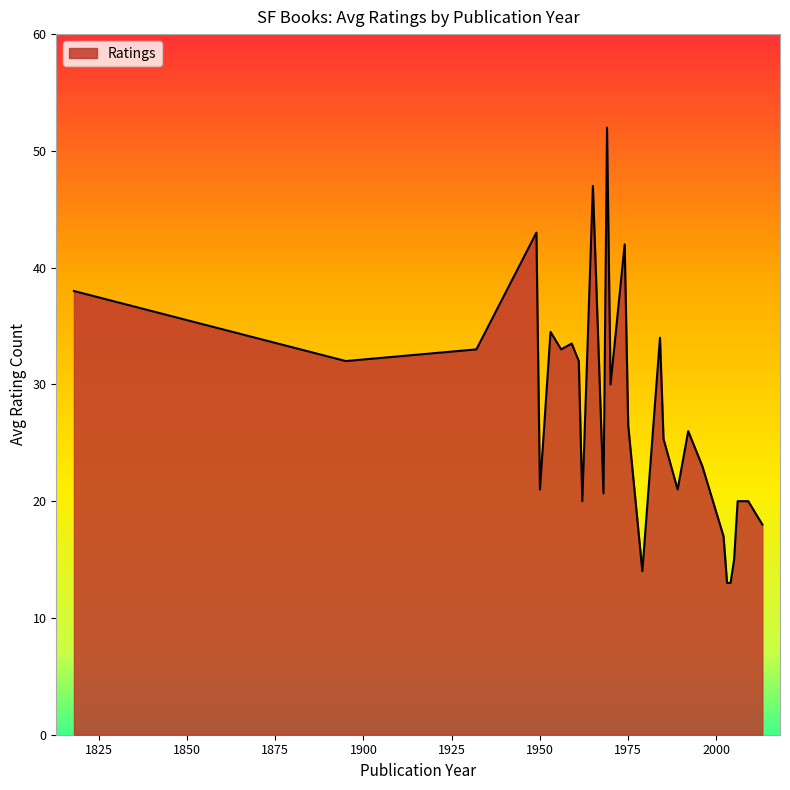

What is the difference between the maximum and minimum values?

39.0